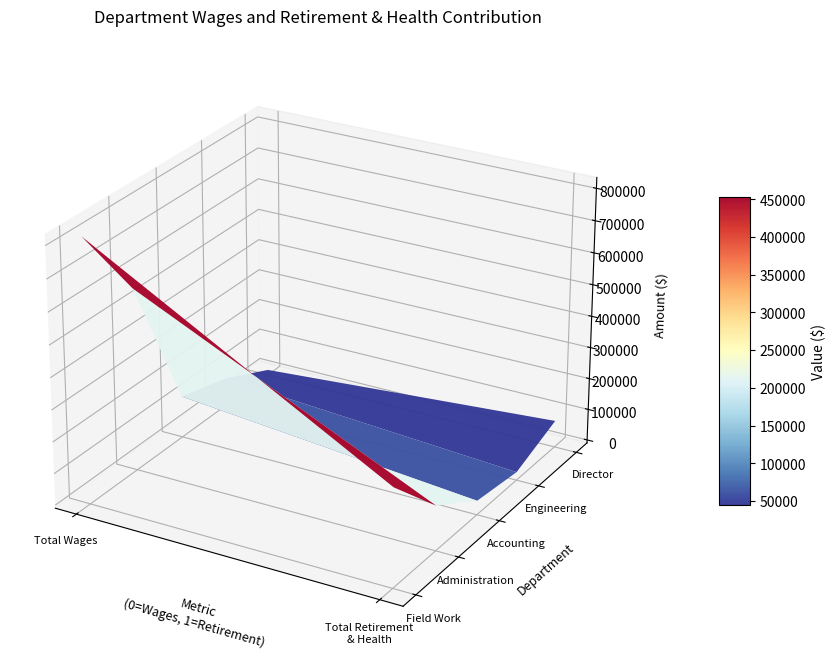

How many data points in total_retirement are less than 75289?

2